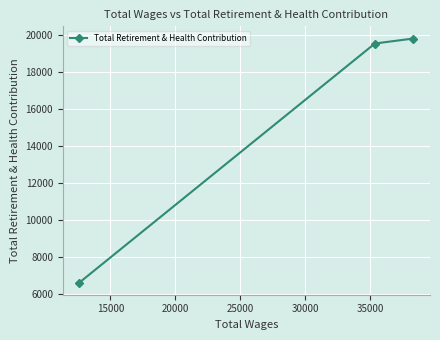

Reading left to right, what are all the values shown in this chart?

6623	19559	19828